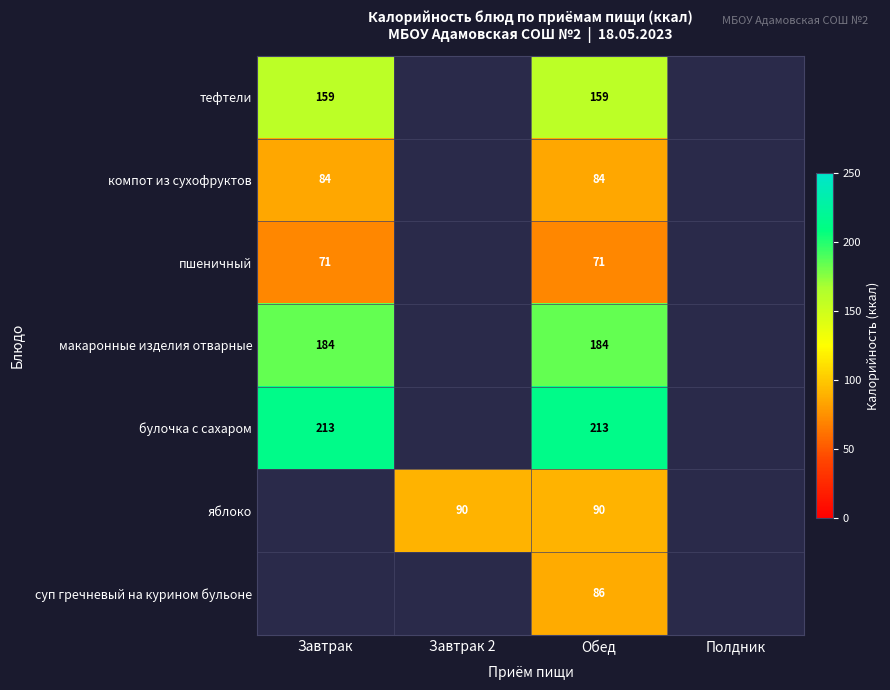

True or false: пшеничный has a value of 32 at Обед.

False